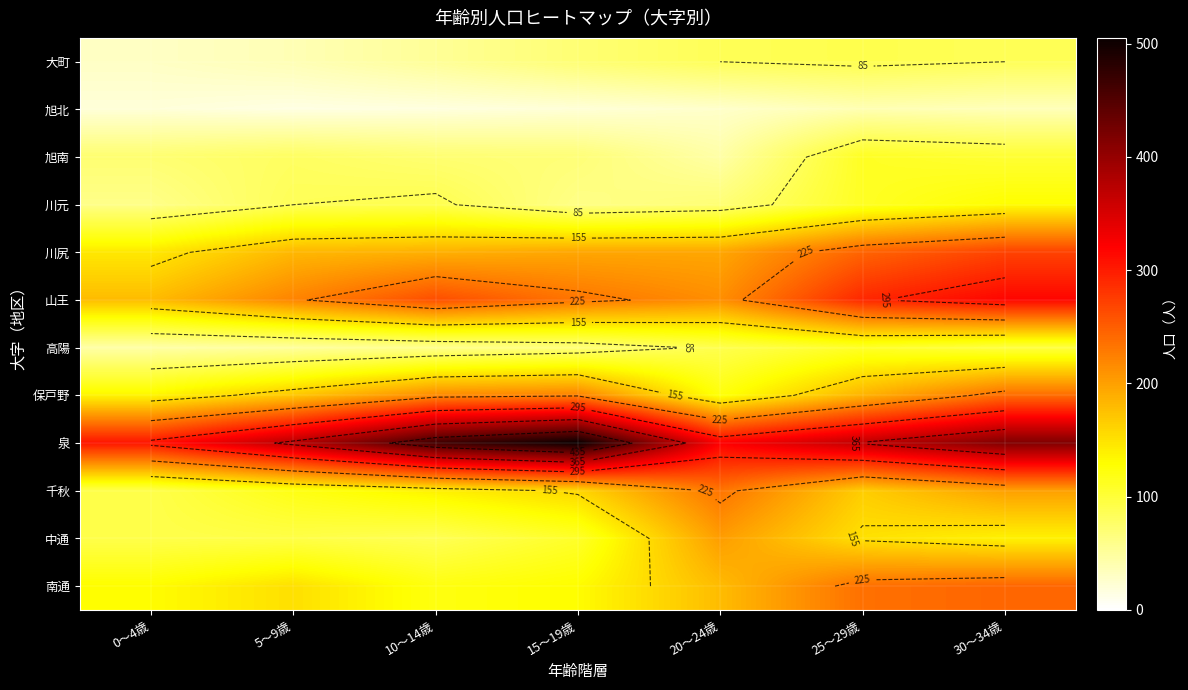

What is the difference between the maximum and minimum values in the 川尻 series?

125